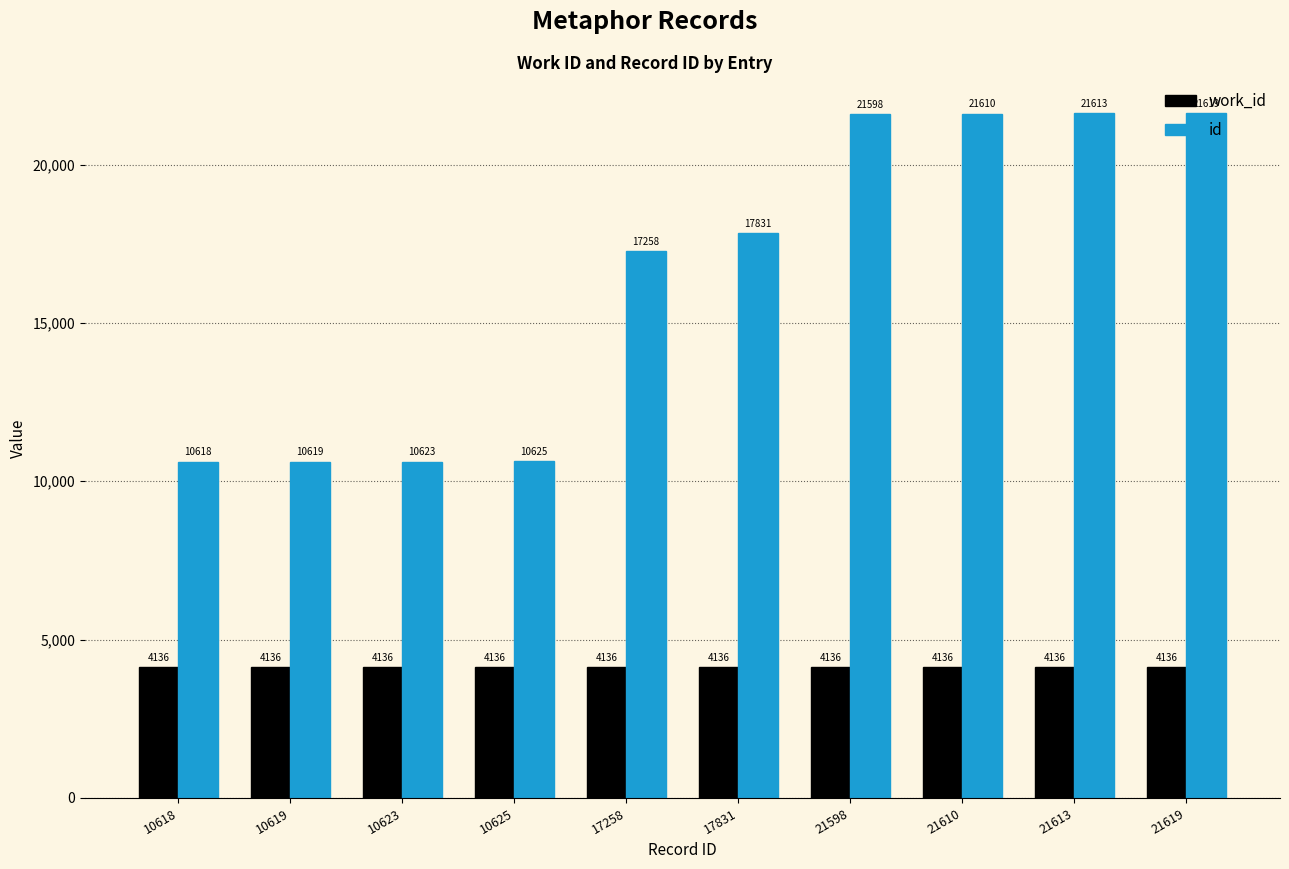

Reading right to left, extract all data points from this chart.

work_id: 21619=4136	21613=4136	21610=4136	21598=4136	17831=4136	17258=4136	10625=4136	10623=4136	10619=4136	10618=4136
id: 21619=21619	21613=21613	21610=21610	21598=21598	17831=17831	17258=17258	10625=10625	10623=10623	10619=10619	10618=10618